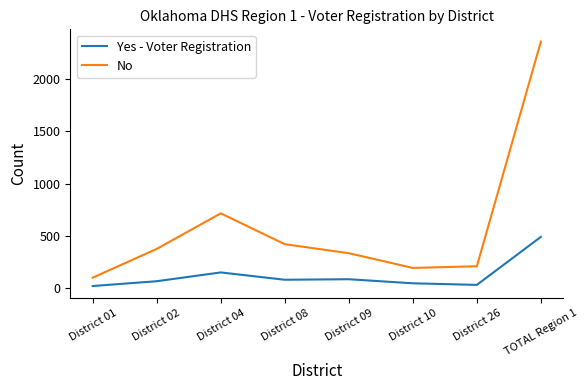

Is the value of Yes - Voter Registration at District 02 greater than the value of No at District 26?

No